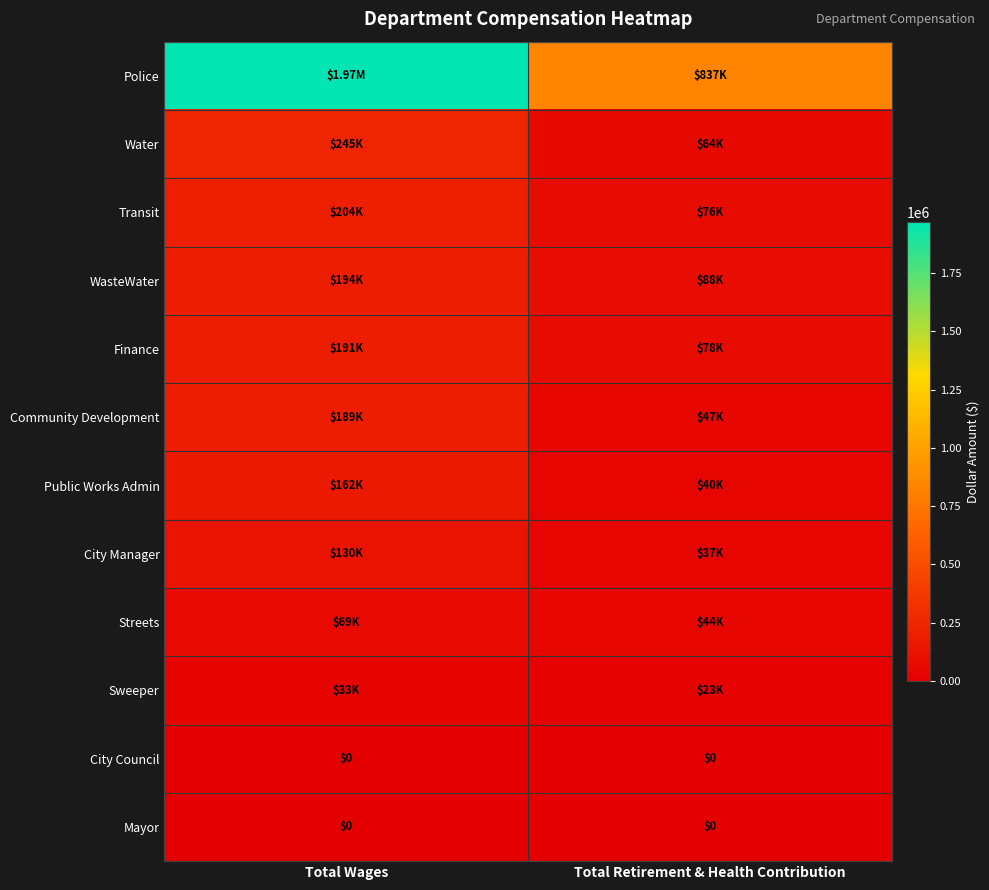

At which label is Police closest to 1403228?

Total Retirement & Health Contribution